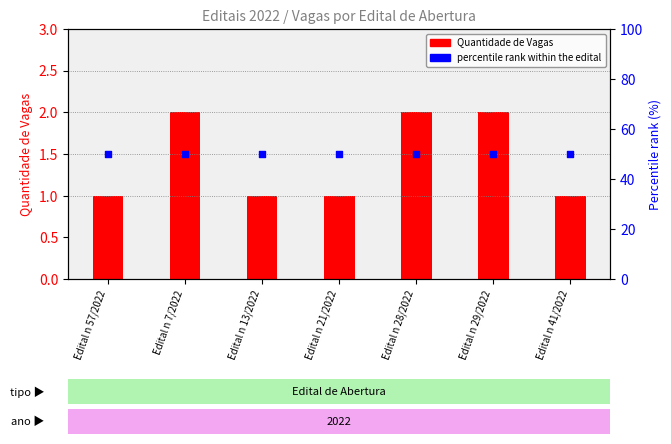

Which series contains the highest Y value?

percentile rank within the edital